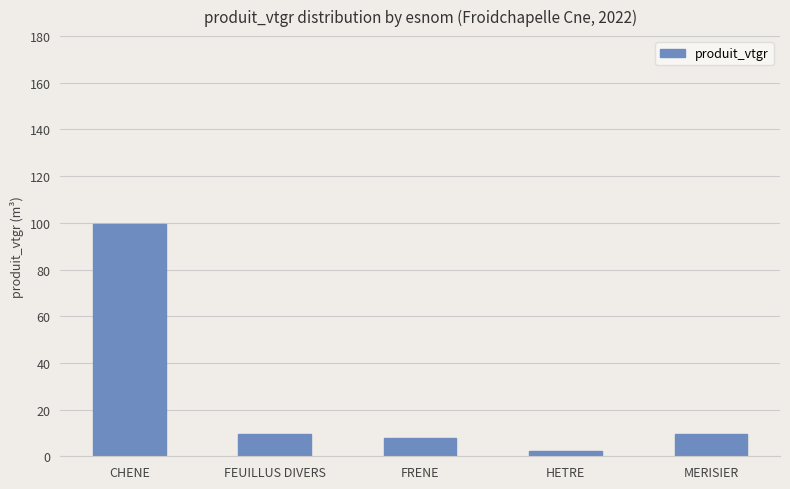

What is the sum of the values at FEUILLUS DIVERS and FRENE?

17.3